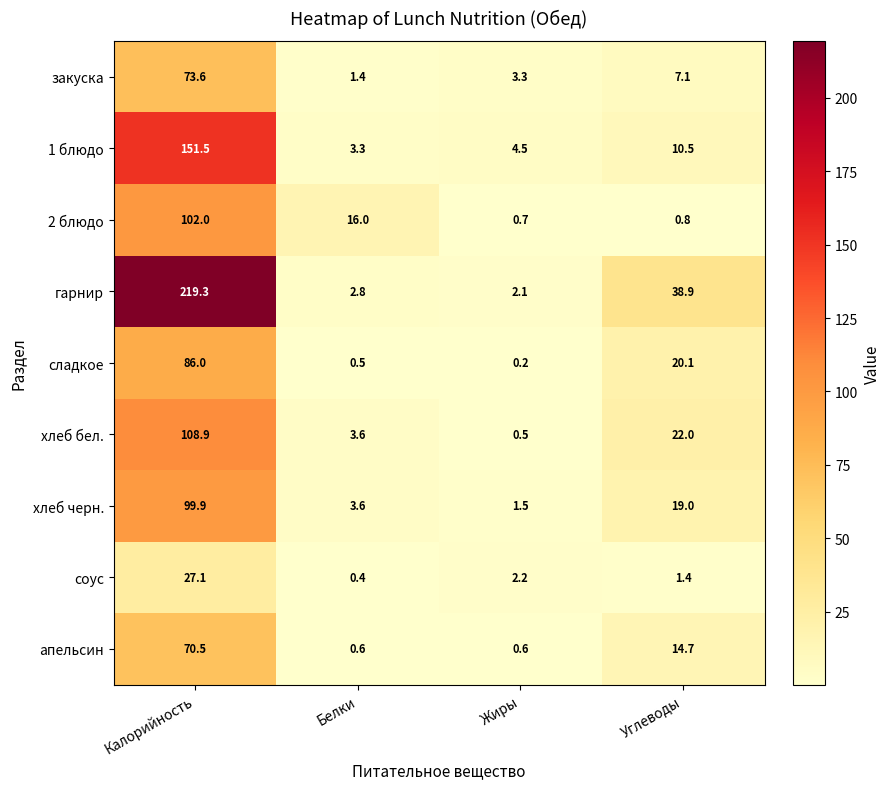

What is the total value across all series at Калорийность?

938.8